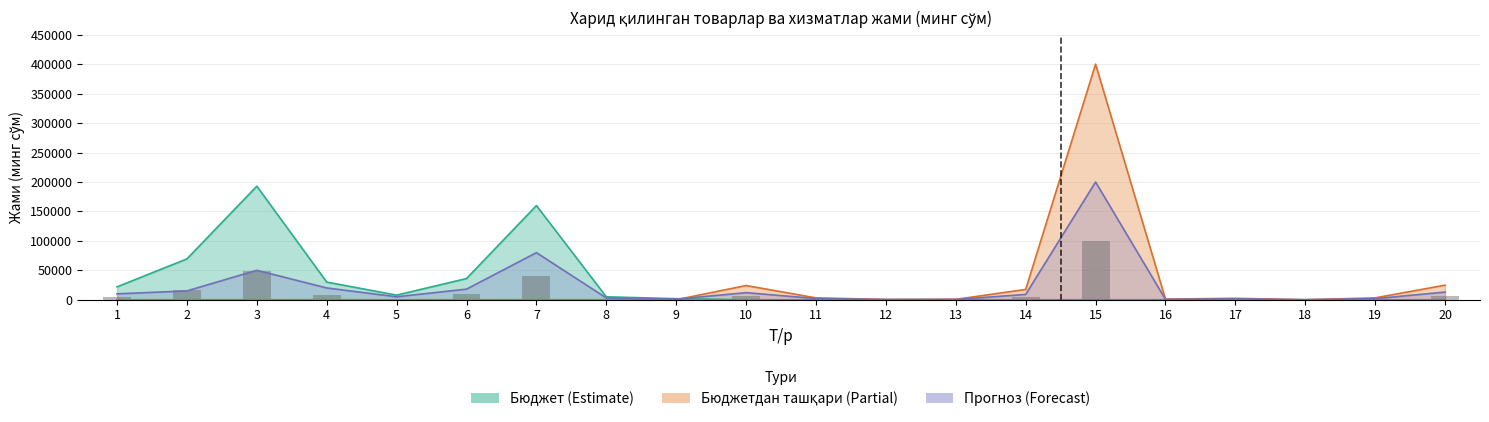

Rank the series at 8 from highest to lowest value.

Бюджет (минг сўм), Прогноз (минг сўм), Бюджетдан ташқари (минг сўм)